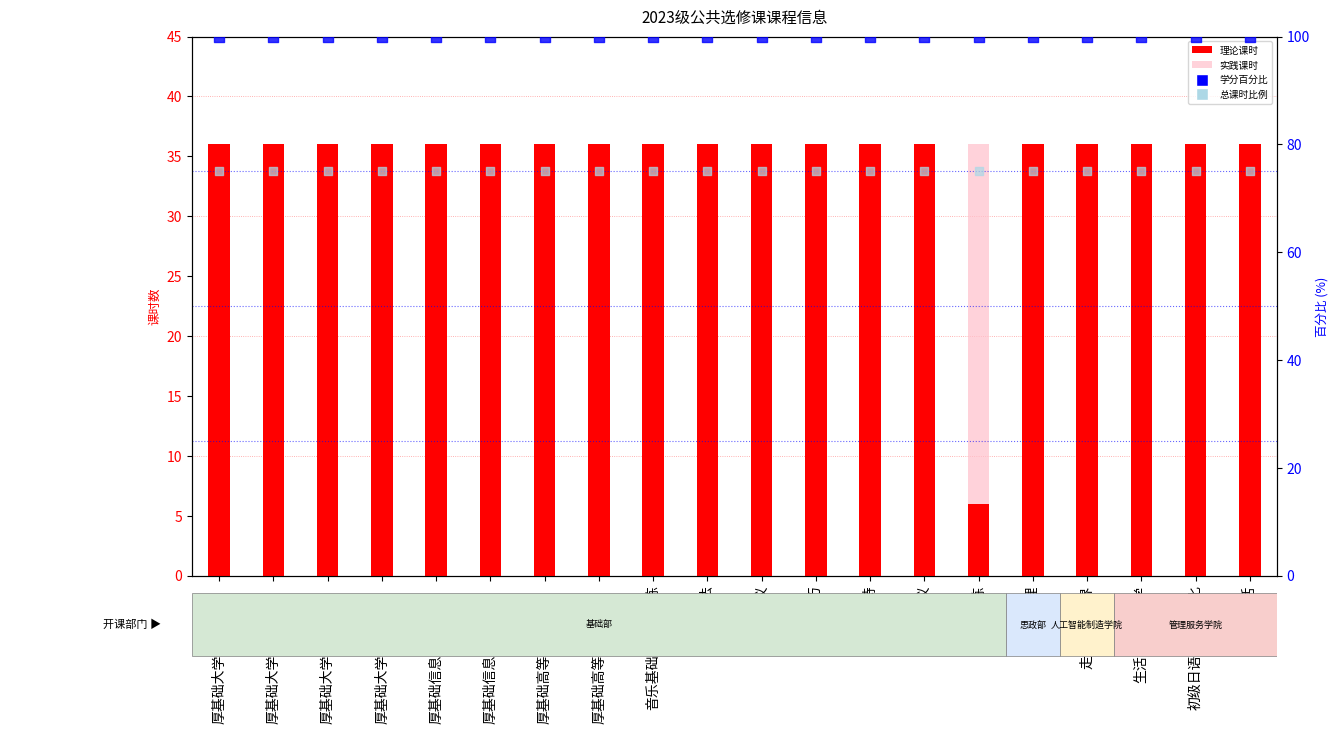

Which series reaches the maximum Y coordinate?

学分百分比